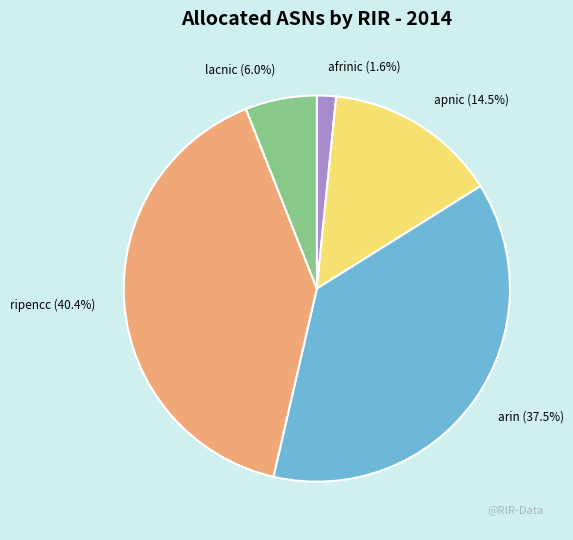

Between afrinic and ripencc, which is larger?

ripencc